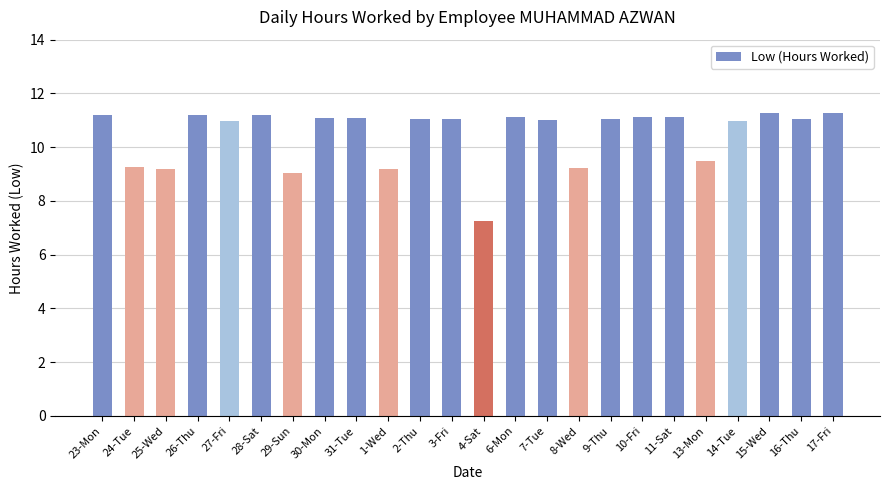

What is the value of the 2nd bar from the left?

9.3